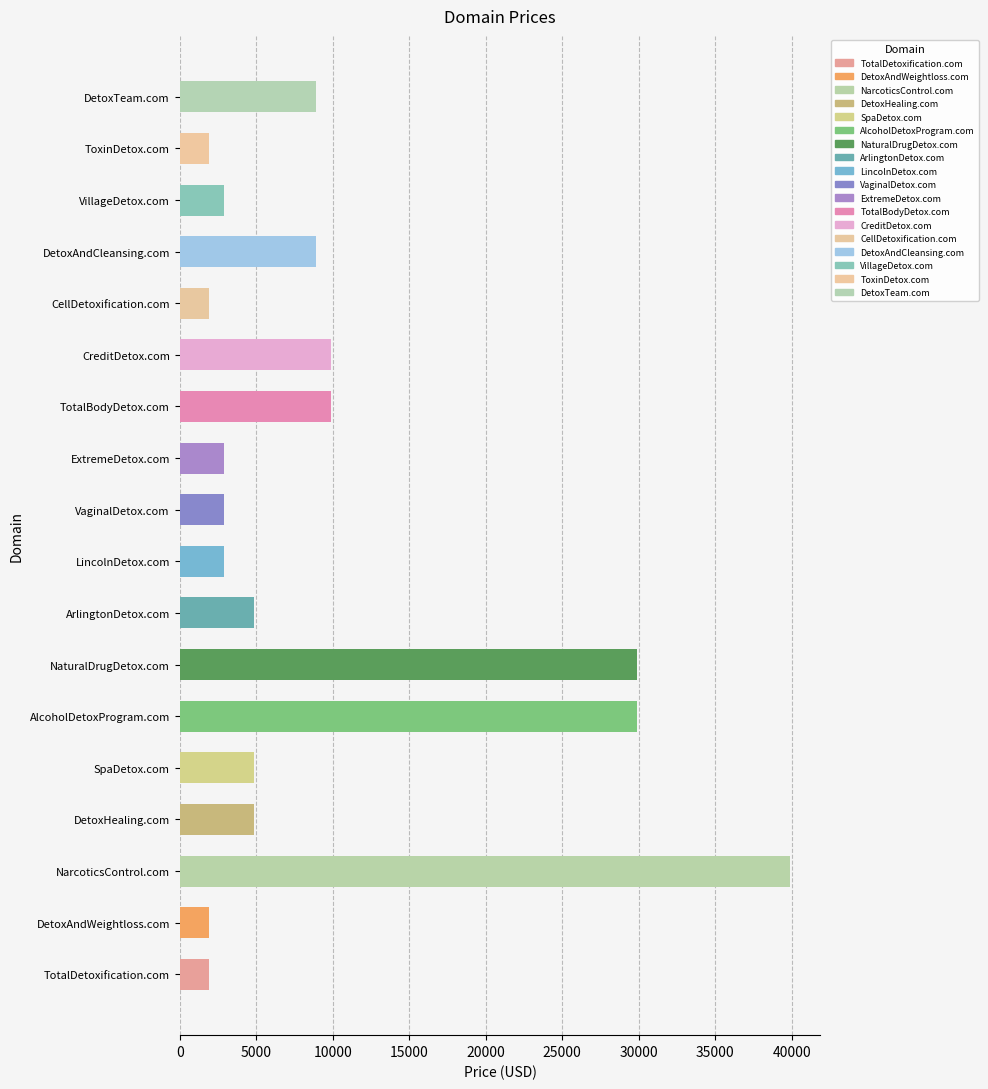

What is the difference between the second highest and second lowest values?

28000